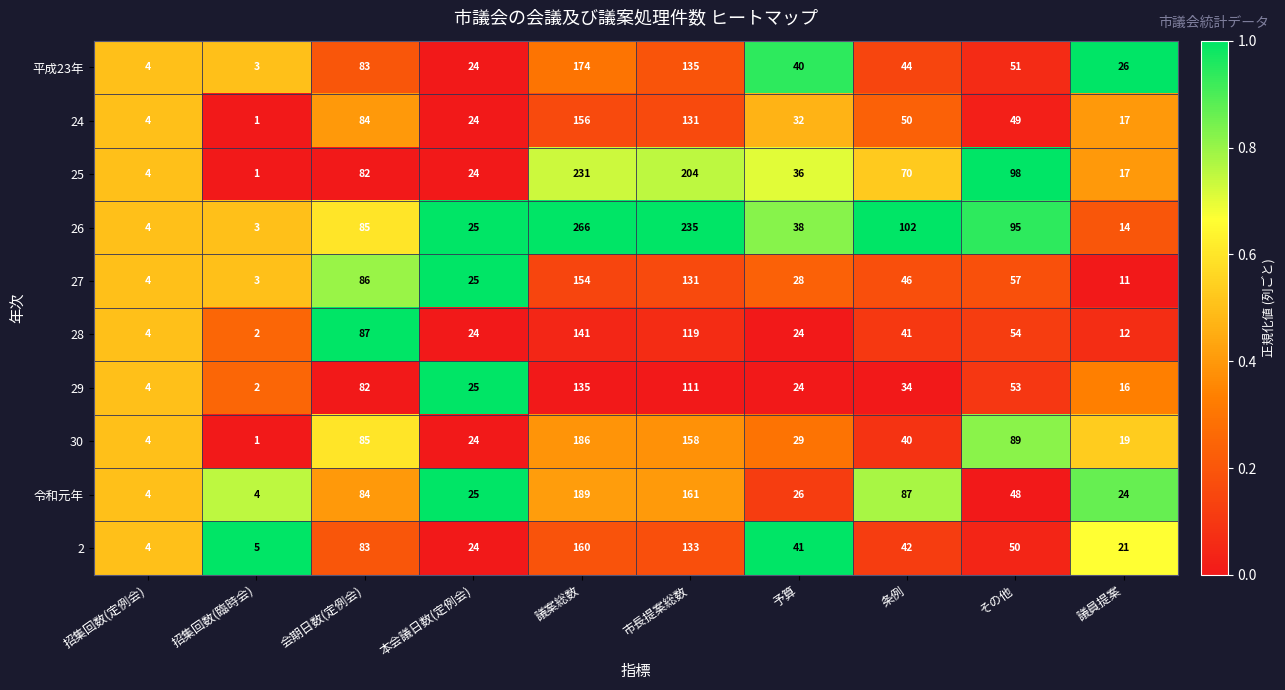

What is the average value of the 2 series?

56